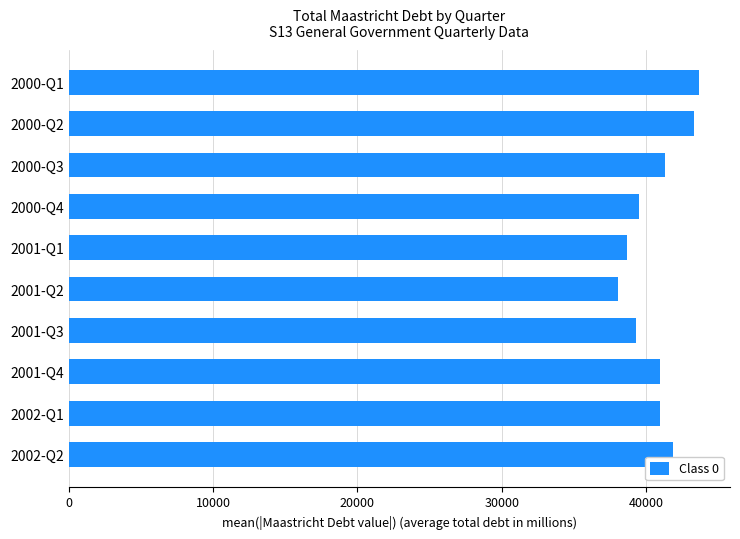

What is the sum of the values at 2001-Q3 and 2001-Q1?

77928.6